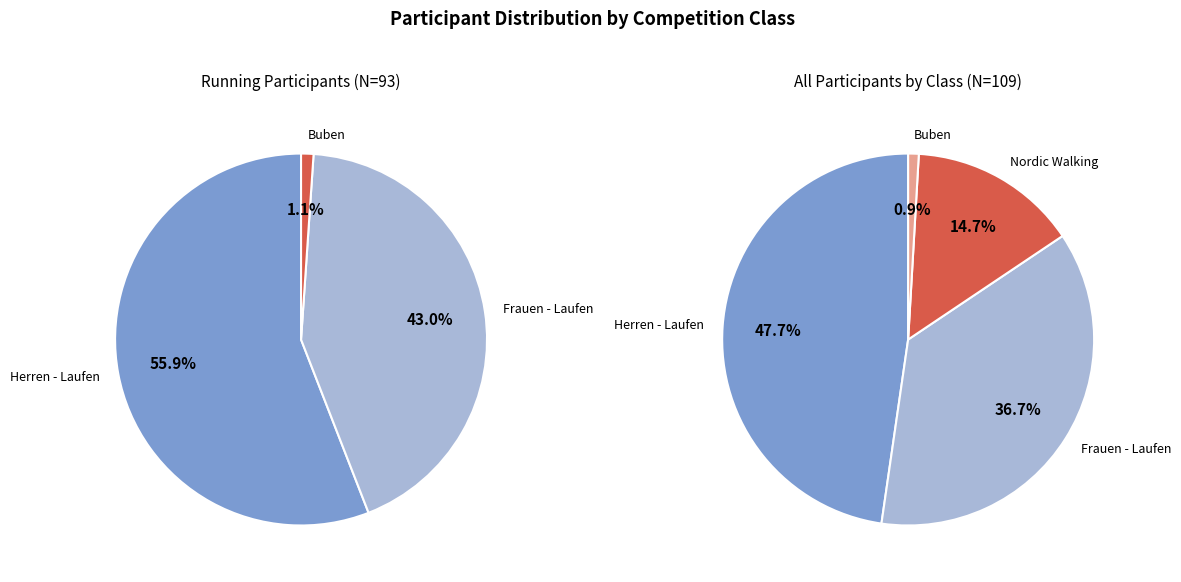

Is it true that Nordic Walking is 2% of the pie?

False